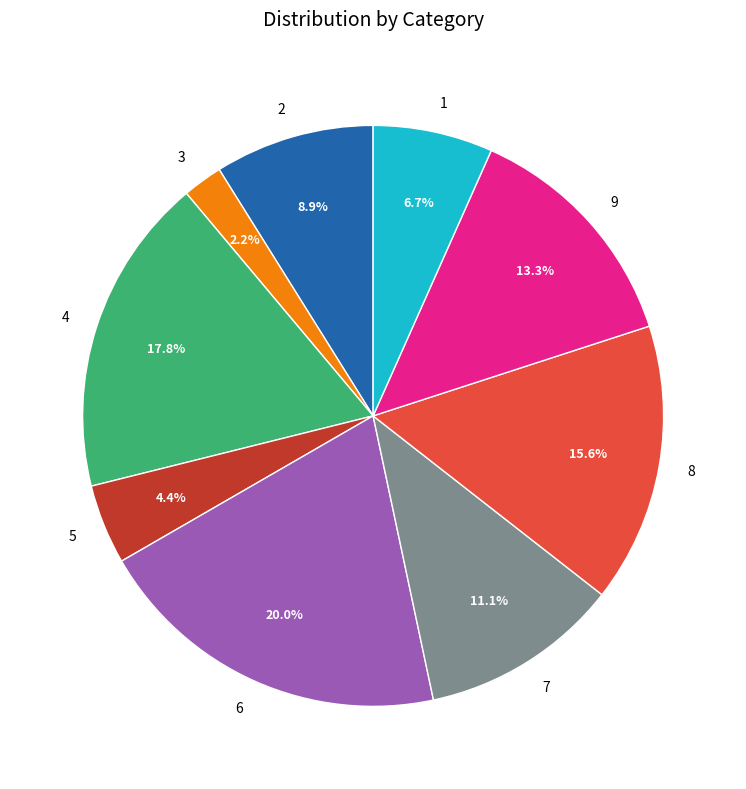

Approximately how many times larger is the value at 9 compared to 6?

0.7